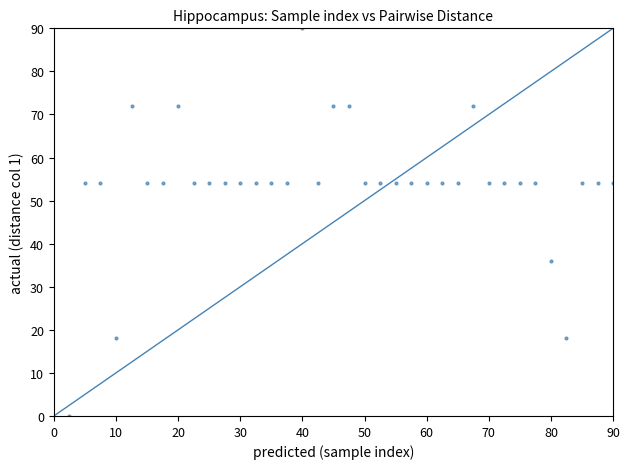

Count the number of points in this scatter plot.

36